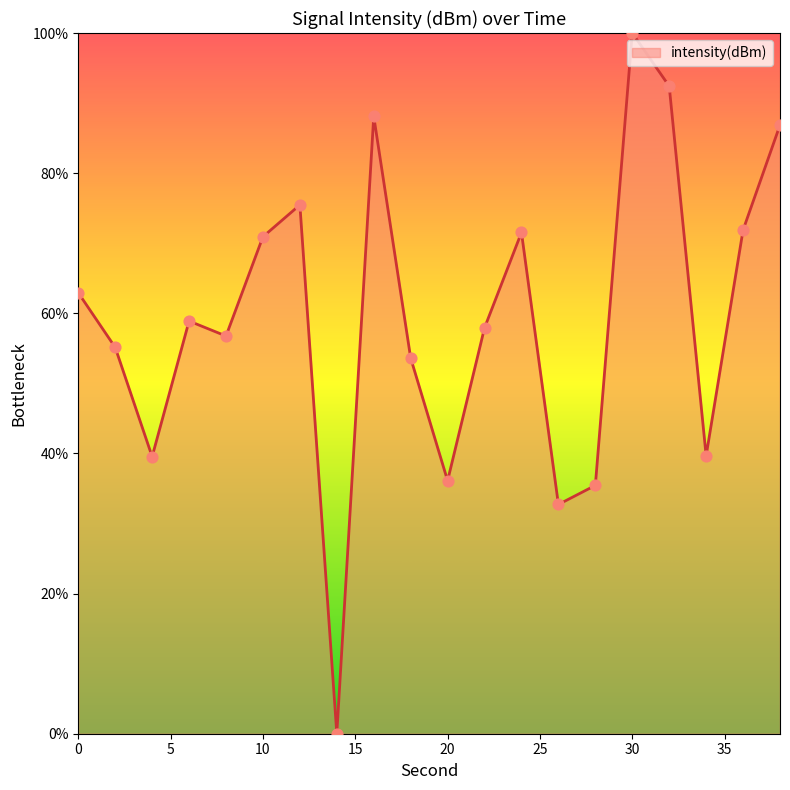

What is the greatest value displayed?

100.0